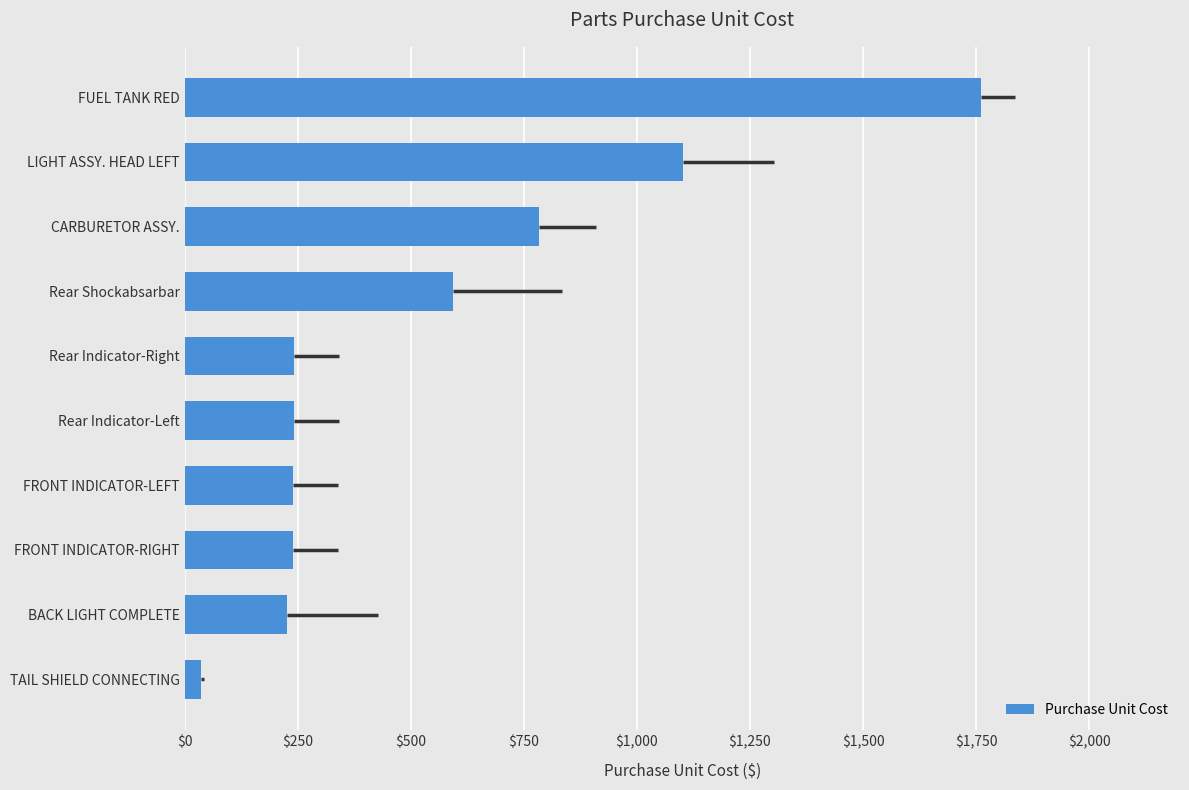

Where is the data nearest to the value 898?

CARBURETOR ASSY.